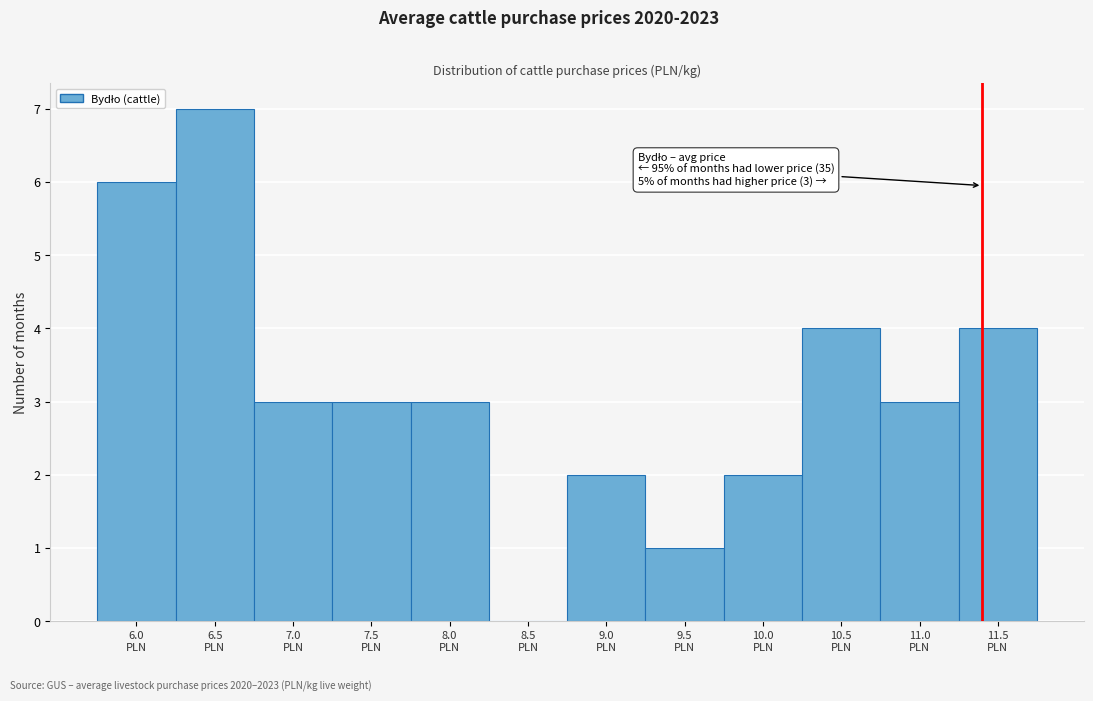

What is the greatest value displayed?

7